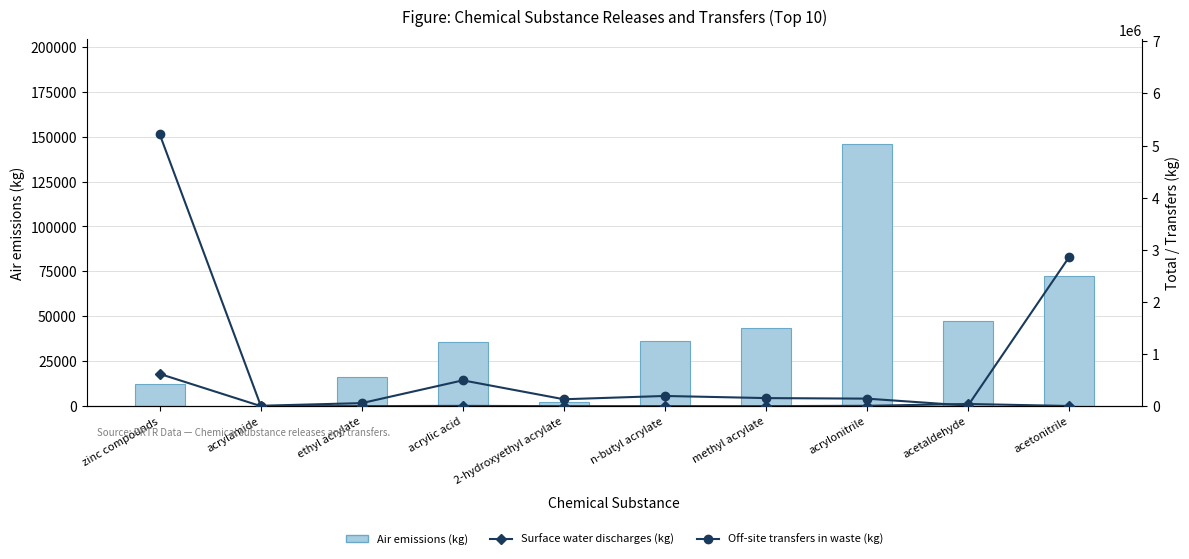

Is the value of Off-site transfers in waste (kg) at methyl acrylate greater than the value of Air emissions (kg) at 2-hydroxyethyl acrylate?

Yes